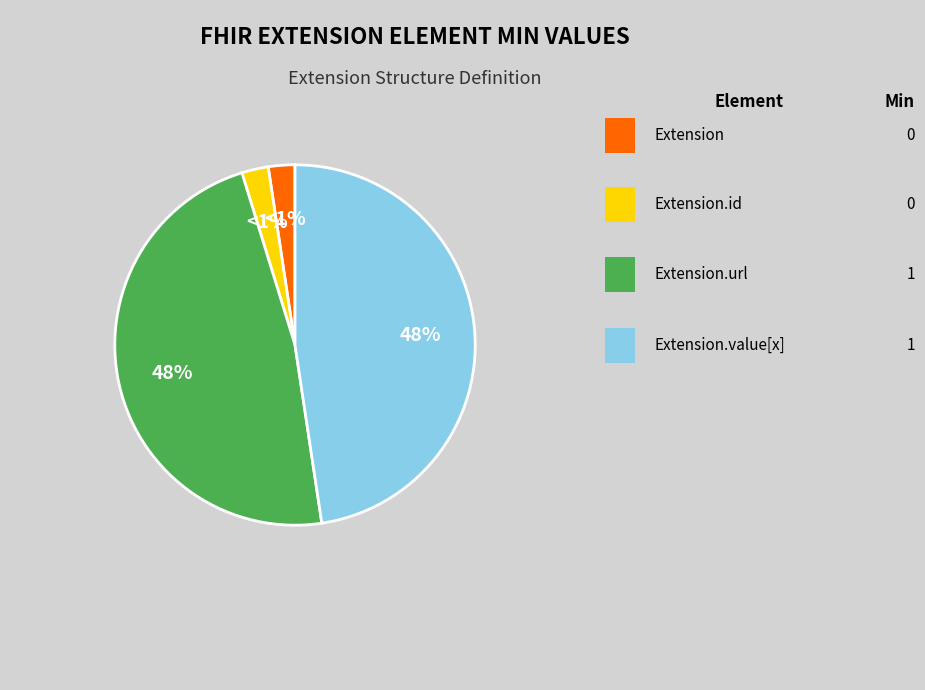

What is the smallest slice in the pie chart?

Extension